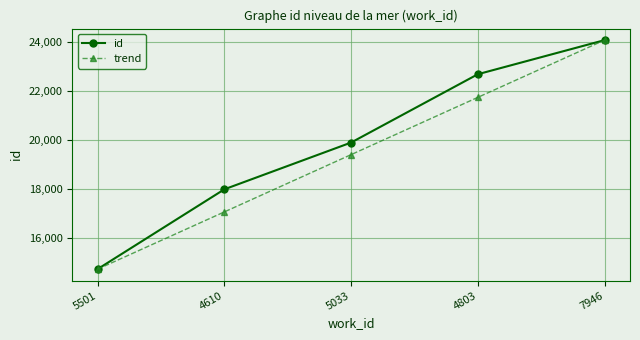

Reading left to right, list all the values displayed in this chart.

id: 5501=14723.0	4610=17989.0	5033=19903.0	4803=22700.0	7946=24095.0
trend: 5501=14720.1	4610=17064.4	5033=19408.7	4803=21753.1	7946=24097.4